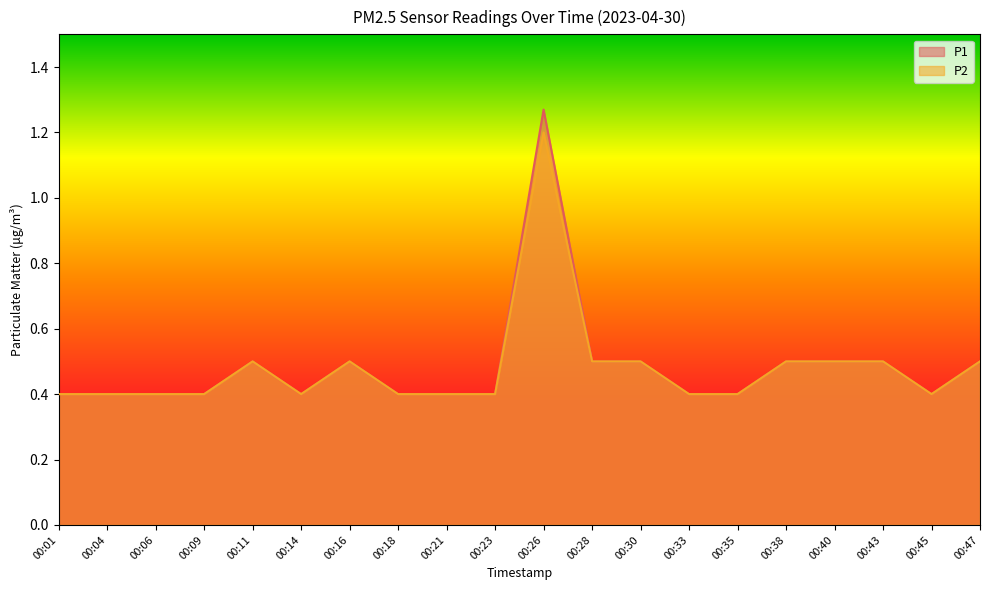

What is the value of the P2 point at the 10th from the left?

0.4